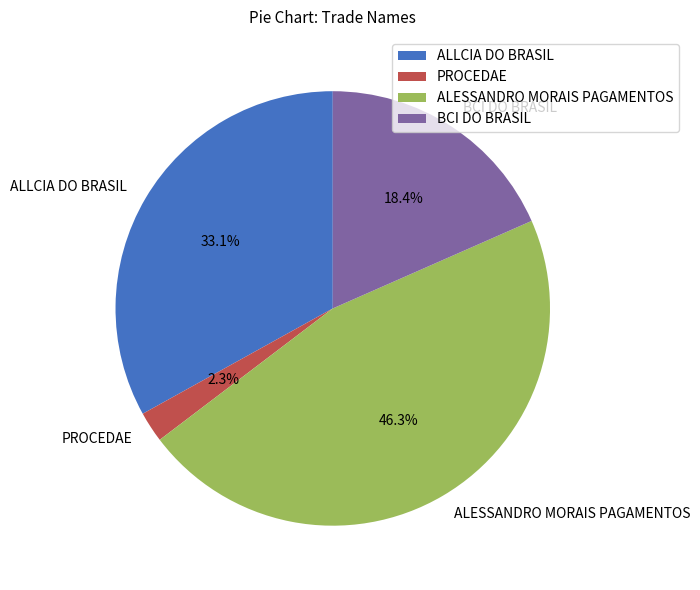

Does ALESSANDRO MORAIS PAGAMENTOS represent more than half of the total?

No